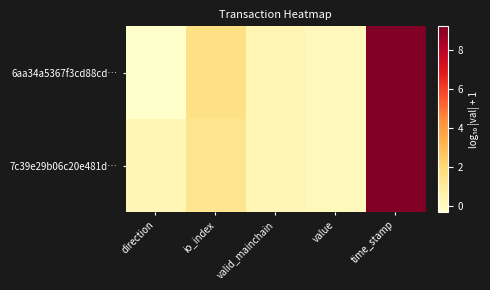

At time_stamp, list the series in order from smallest to largest.

7c39e29b06c20e481d…, 6aa34a5367f3cd88cd…